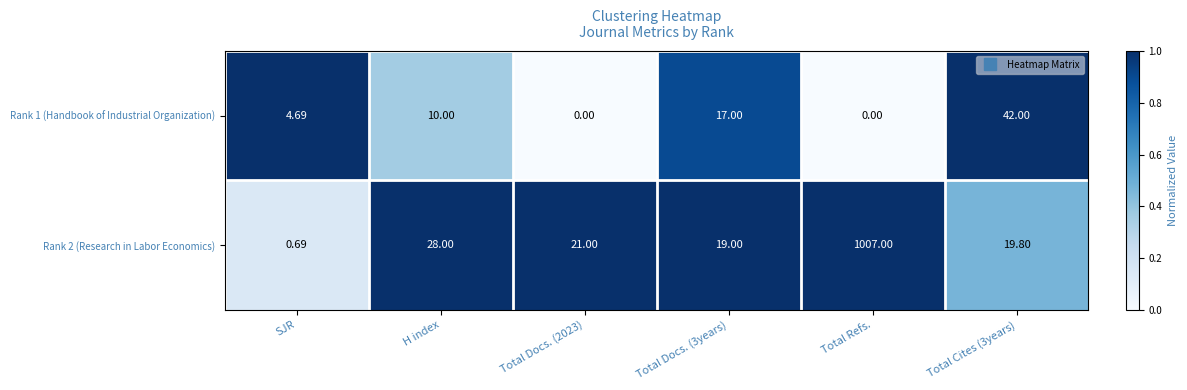

Between H index and Total Docs. (2023), which series saw the biggest shift?

Rank 1 (Handbook of Industrial Organization)